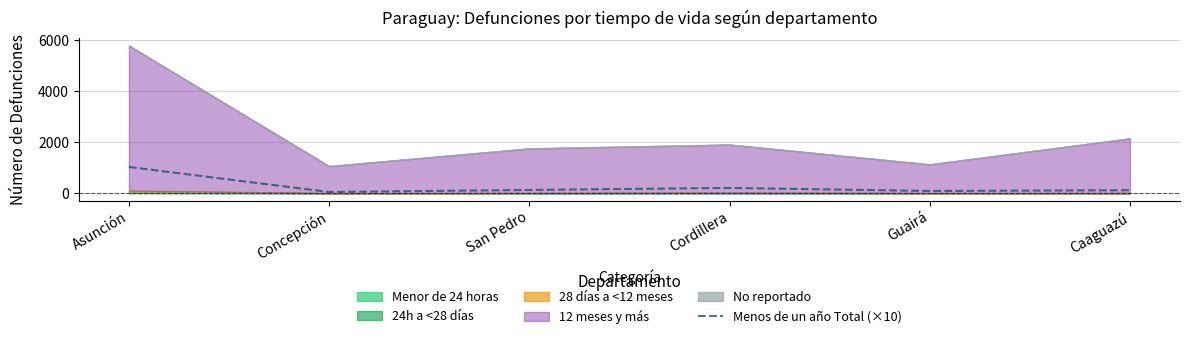

What is the label of the 3rd point from the right?

Cordillera